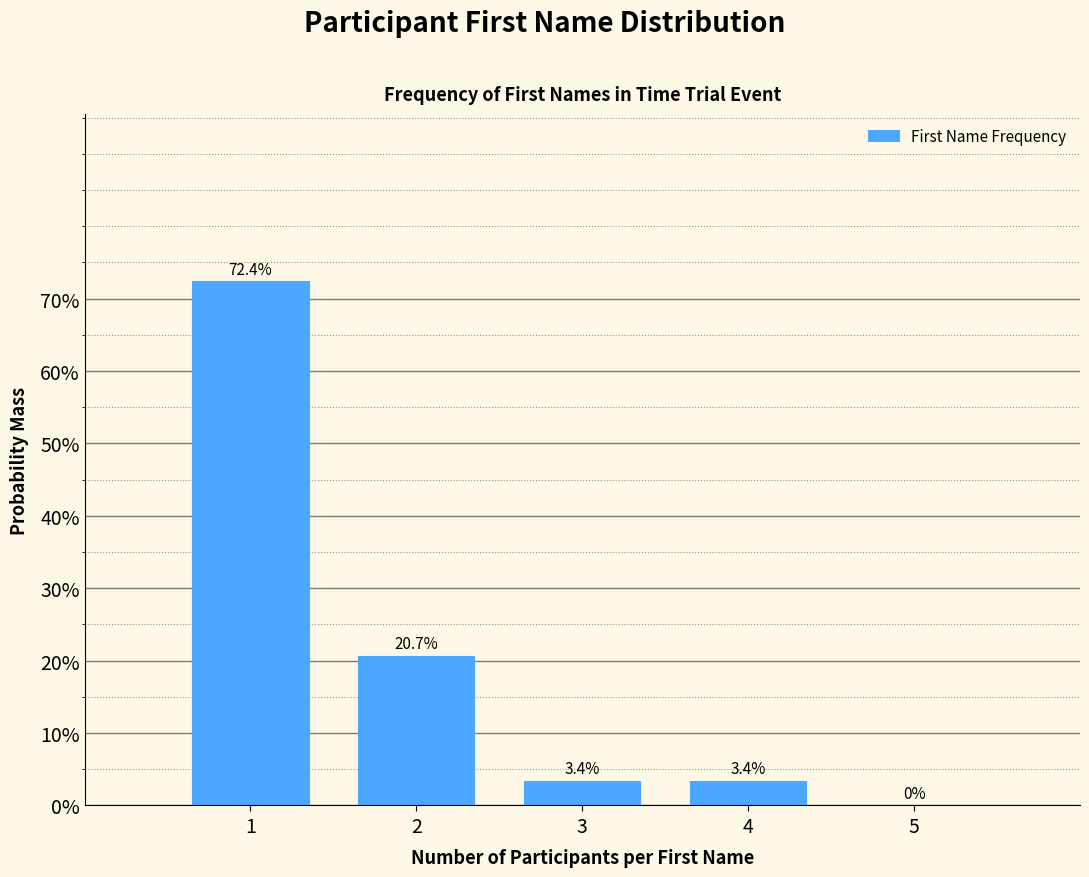

Reading left to right, list every bar in this chart as the range it spans on the x-axis followed by its height.

0.5 to 1.5: 72.4
1.5 to 2.5: 20.7
2.5 to 3.5: 3.4
3.5 to 4.5: 3.4
4.5 to 5.5: 0.0